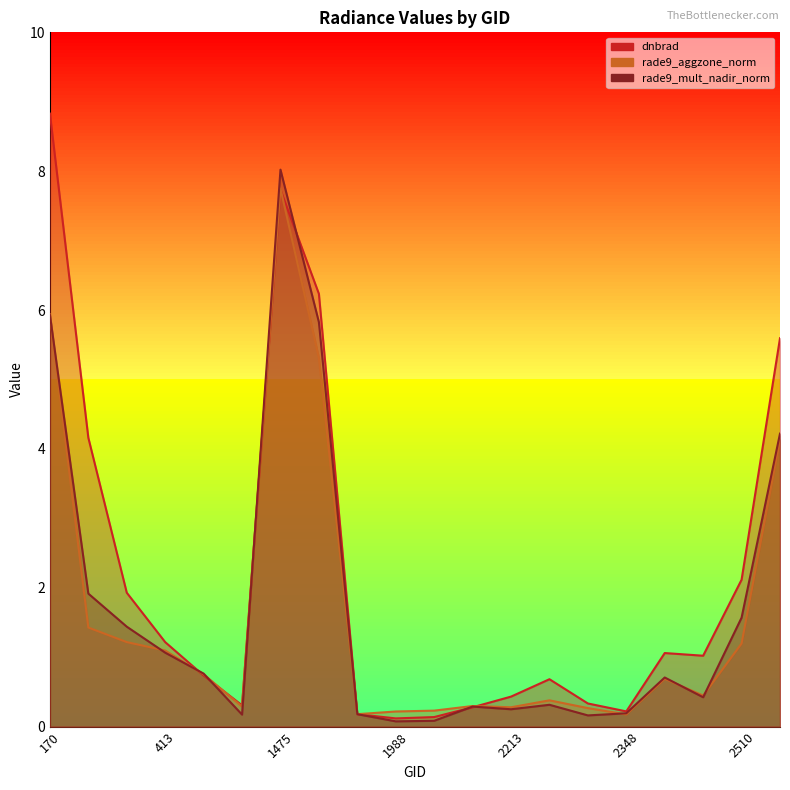

Reading left to right, extract all data points from this chart.

dnbrad: 8.8	4.2	1.9	1.2	0.7	0.3	7.7	6.2	0.2	0.1	0.1	0.3	0.4	0.7	0.3	0.2	1.1	1.0	2.1	5.6
rade9_aggzone_norm: 5.9	1.4	1.2	1.1	0.8	0.3	7.8	5.3	0.2	0.2	0.2	0.3	0.3	0.4	0.3	0.2	0.7	0.4	1.2	4.1
rade9_mult_nadir_norm: 5.9	1.9	1.4	1.1	0.8	0.2	8.0	5.8	0.2	0.1	0.1	0.3	0.2	0.3	0.2	0.2	0.7	0.4	1.6	4.2